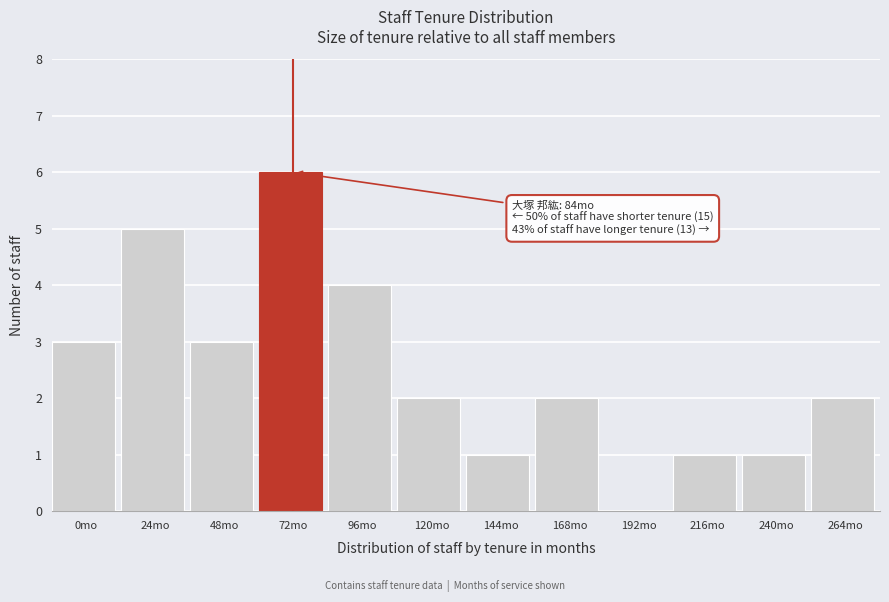

Reading right to left, extract all data points from this chart.

264mo=2	240mo=1	216mo=1	192mo=0	168mo=2	144mo=1	120mo=2	96mo=4	72mo=6	48mo=3	24mo=5	0mo=3